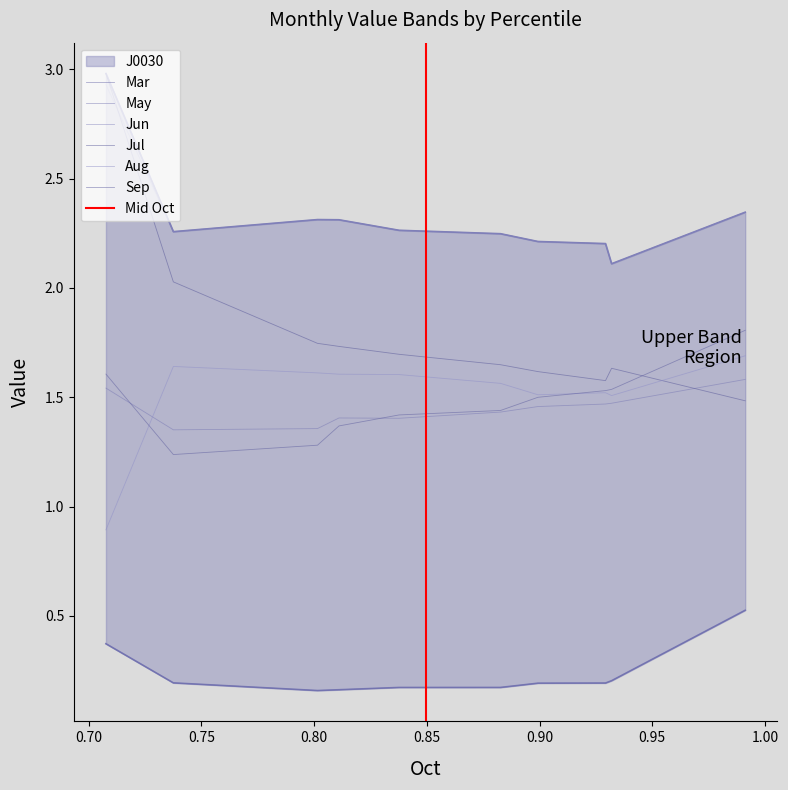

Does the chart have visible grid lines?

No